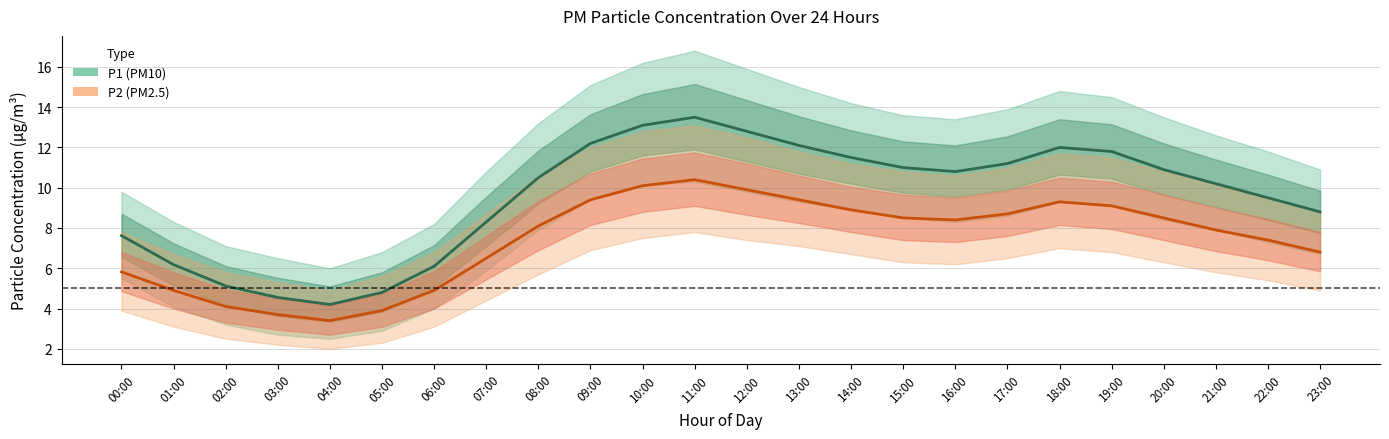

At which category does P2_upper reach its first local peak?

11:00